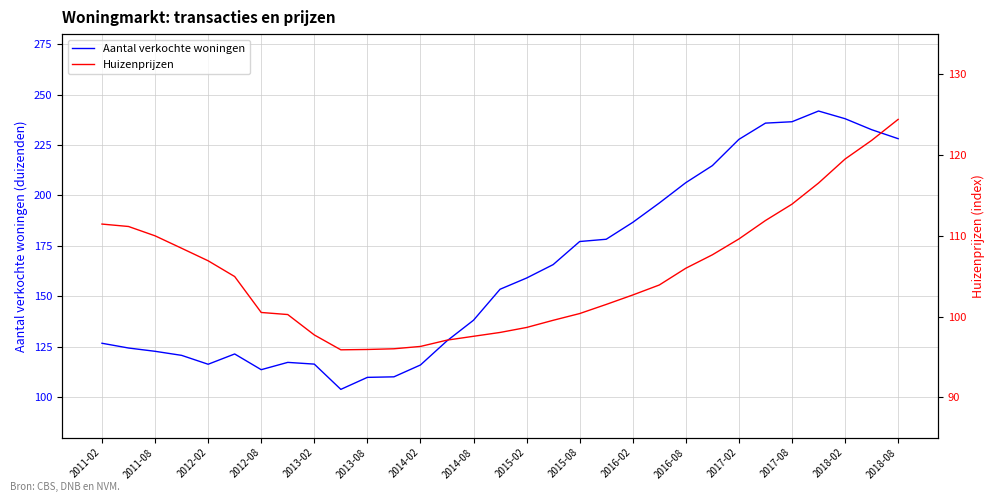

What is the highest value of the Aantal verkochte woningen series?

241.9